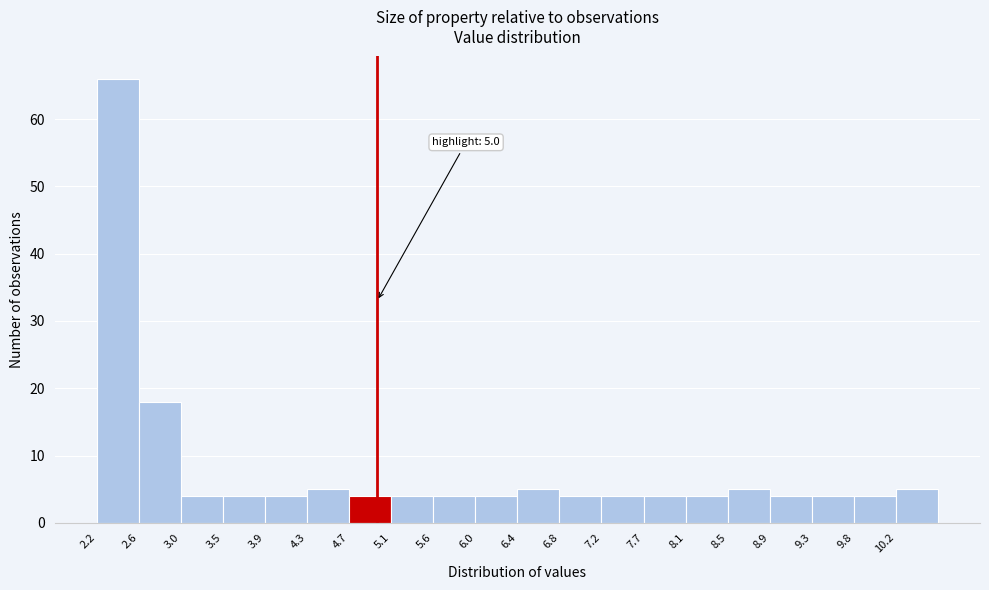

Which range on the x-axis has the tallest bar?

2.20 to 2.62